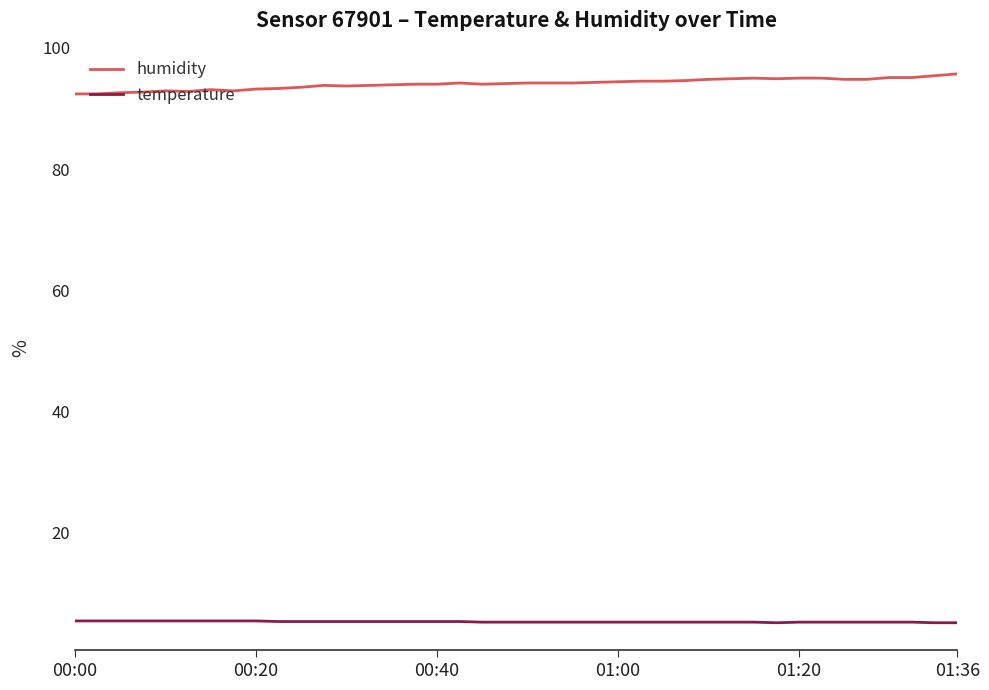

What is the highest value of the temperature series?

5.5